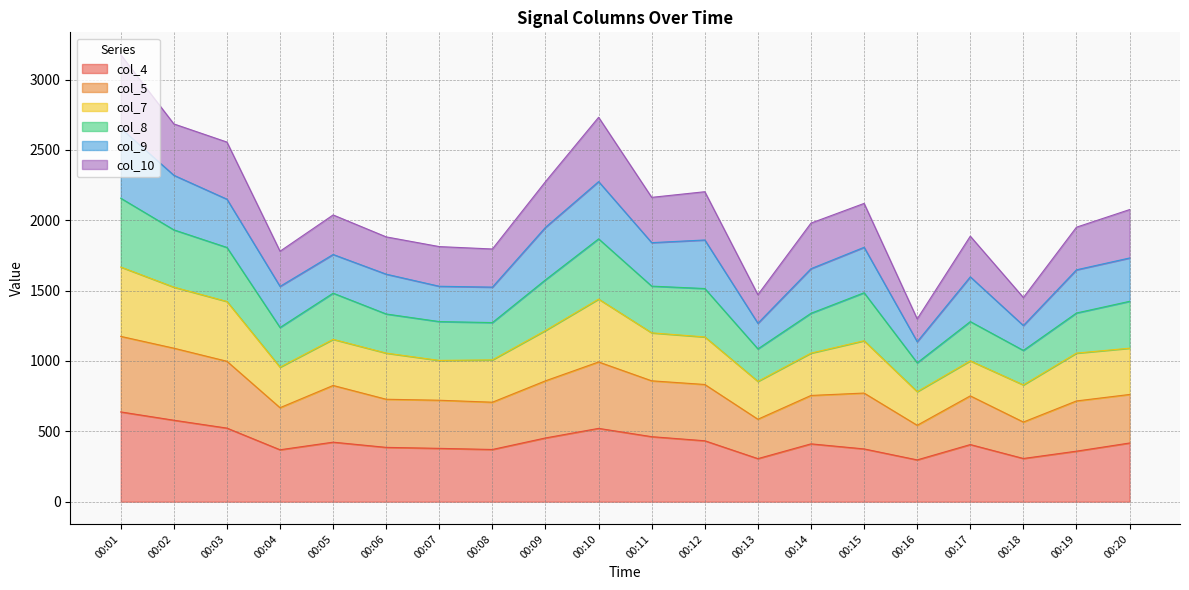

At which category is the sum across all series the highest?

00:01